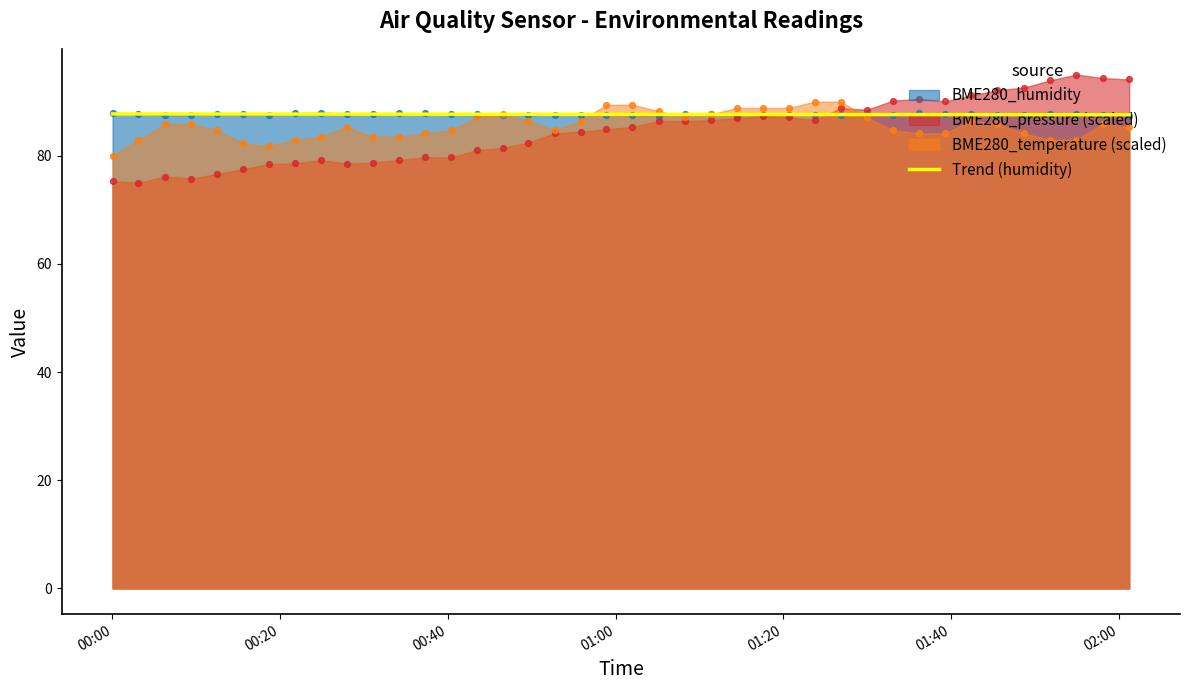

What is the maximum value for Trend (humidity)?

87.7